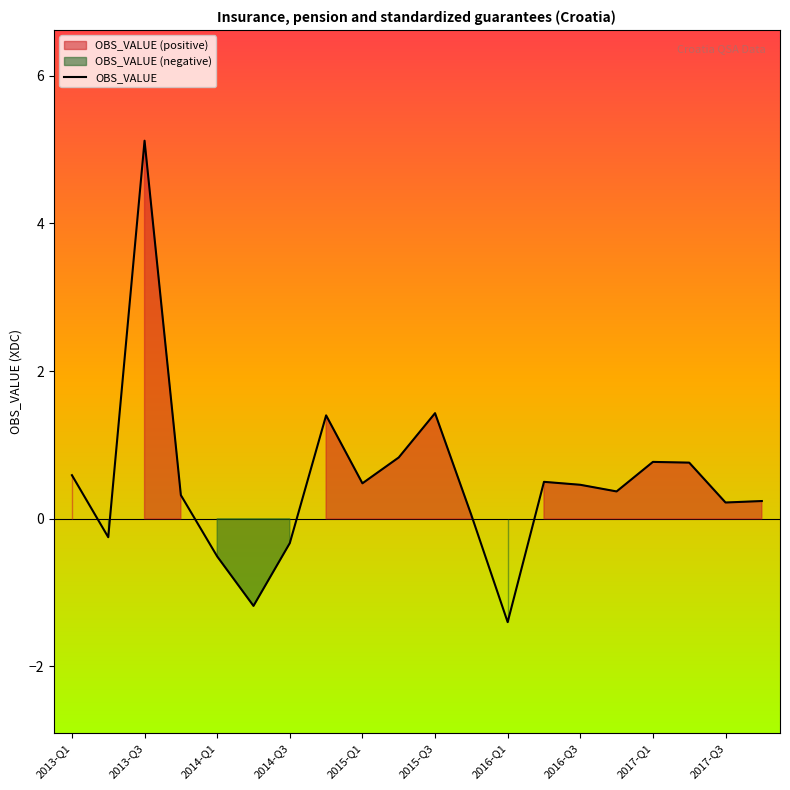

How many points are higher than both their immediate neighbors (excluding endpoints)?

5